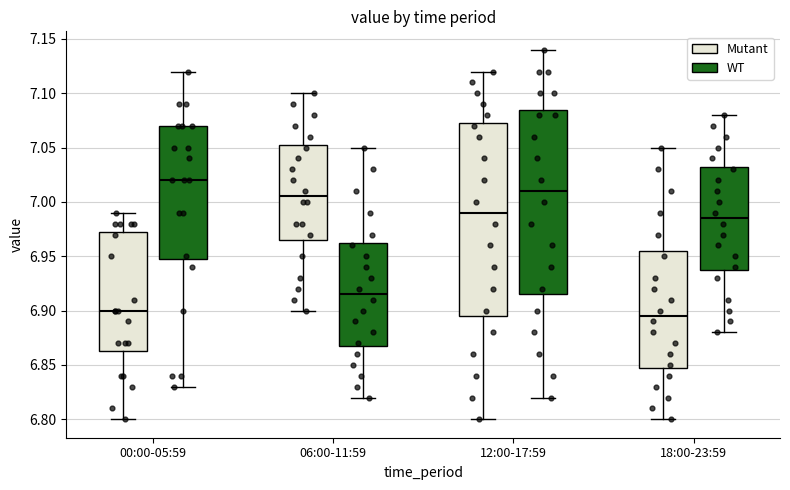

Which box has the highest median line?

00:00-05:59 (WT)